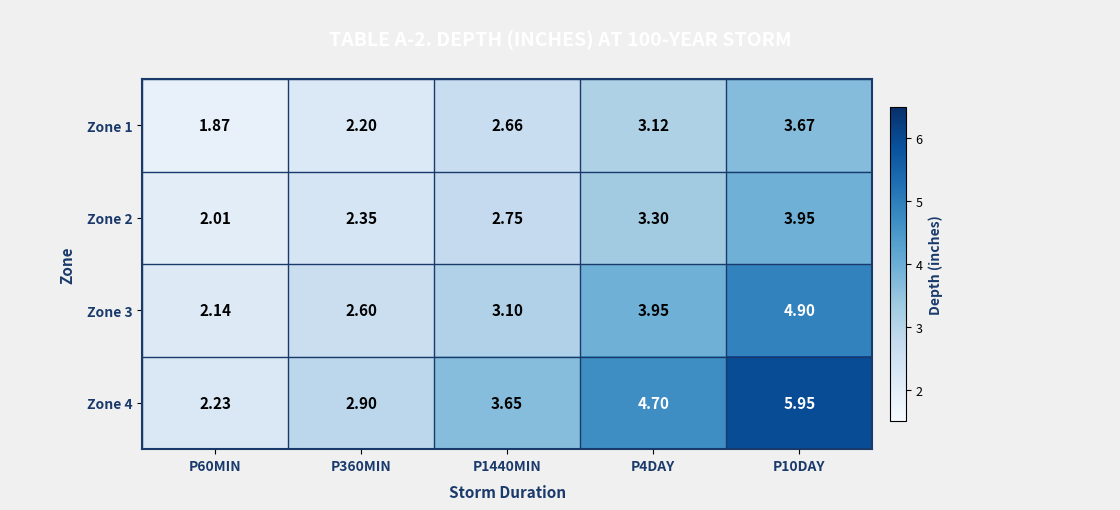

Rank the series by their maximum value, from highest to lowest.

Zone 4, Zone 3, Zone 2, Zone 1